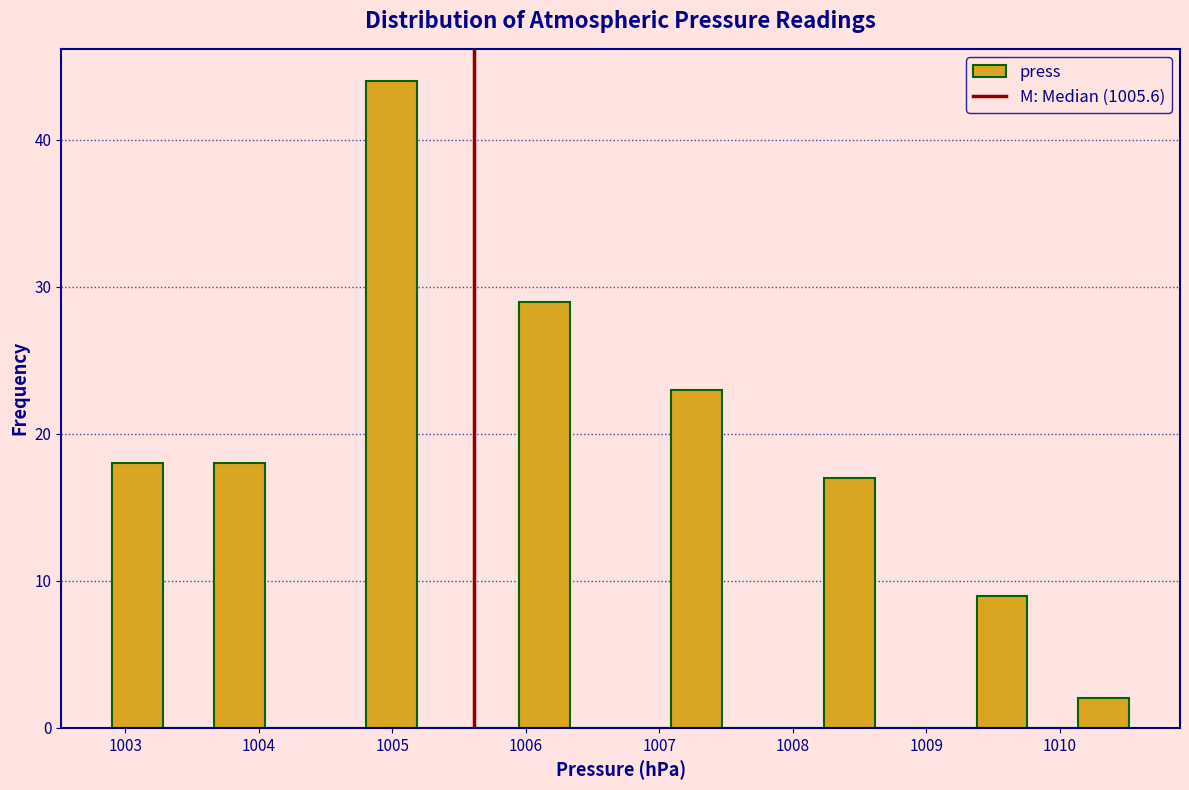

Around what value on the x-axis is the tallest bar? Give the approximate position of its centre, as read against the axis.

1005.0